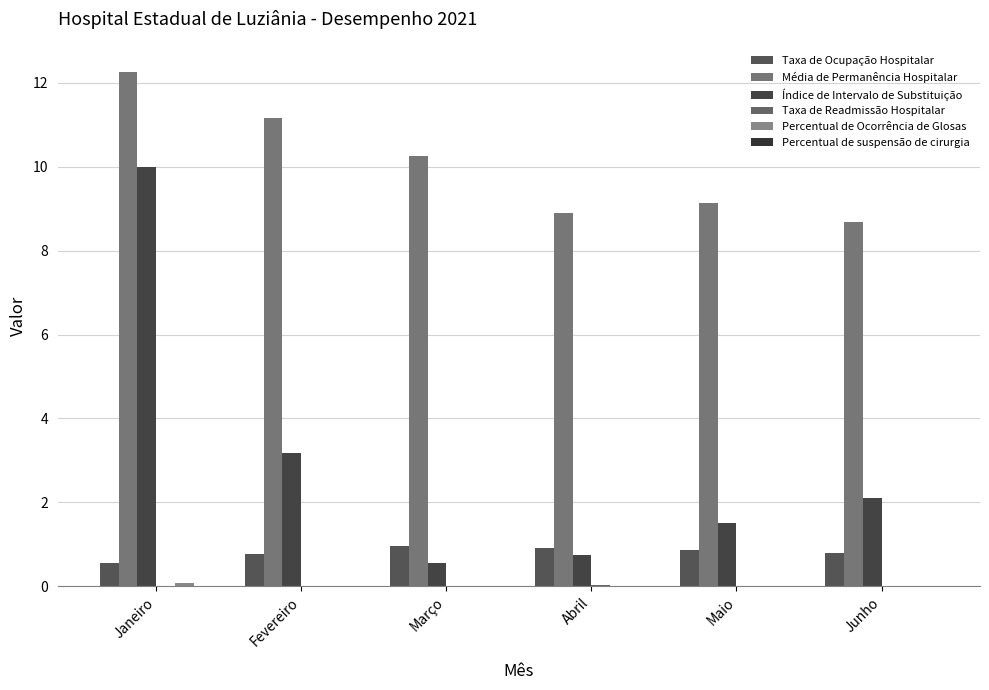

The Percentual de Ocorrência de Glosas series shows 0.0 at Março. True or false?

True